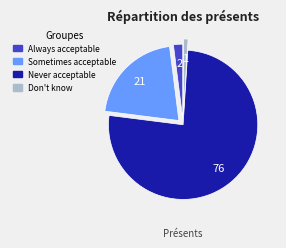

True or false: Don't know accounts for 10% of the total.

False